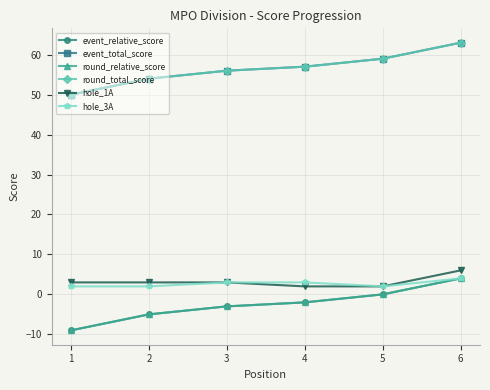

Is it true that round_total_score equals 54 at 2?

True